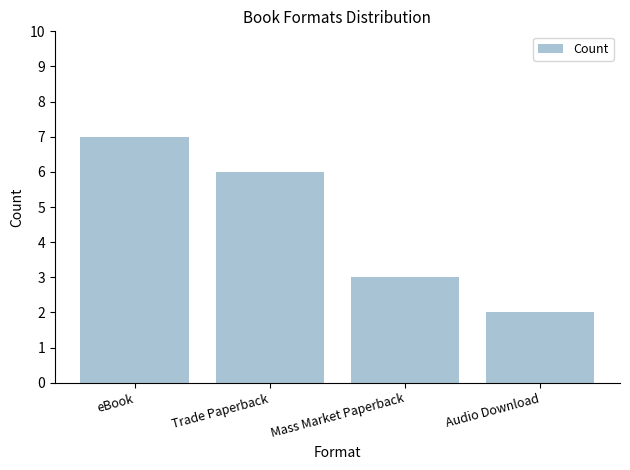

What is the difference between the maximum and minimum values?

5